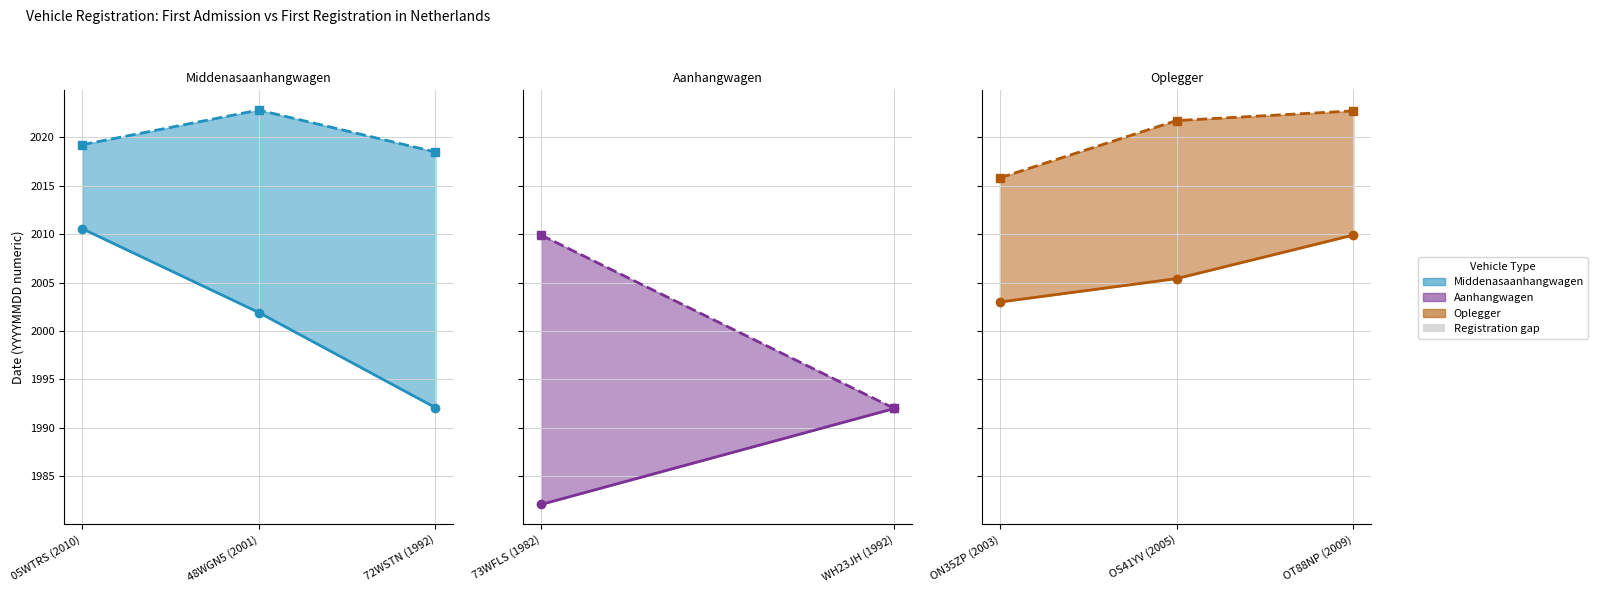

What is the value of the First Admission point at the 3rd from the left?

2009.9